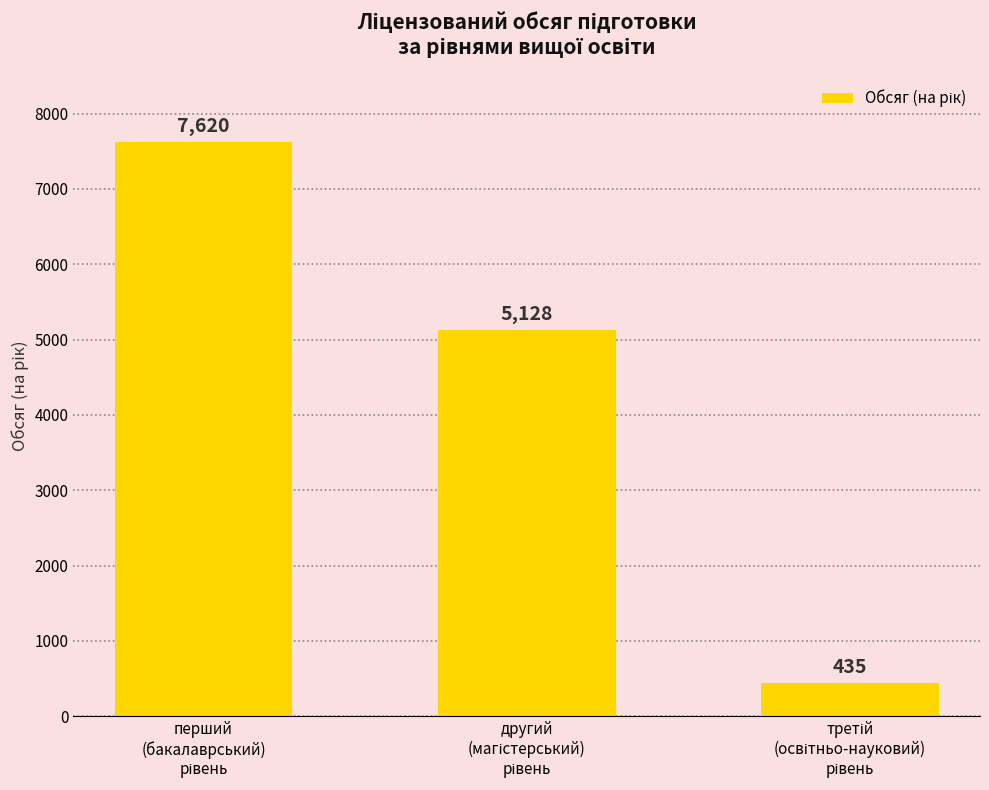

What is the difference between the maximum and second lowest values?

2492